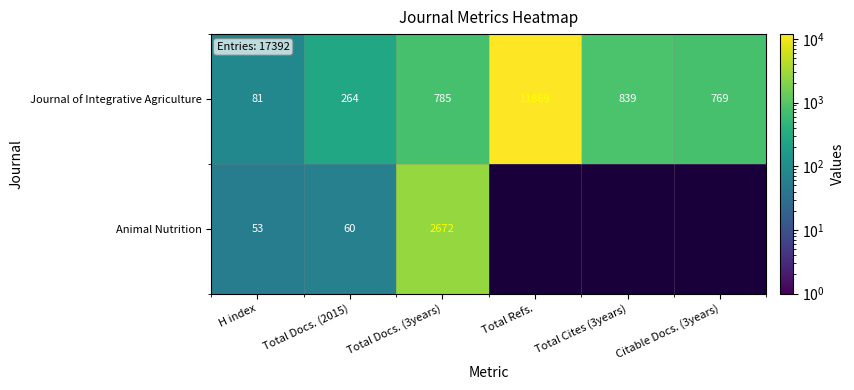

Rank the categories by Journal of Integrative Agriculture value from highest to lowest.

Total Refs., Total Cites (3years), Total Docs. (3years), Citable Docs. (3years), Total Docs. (2015), H index